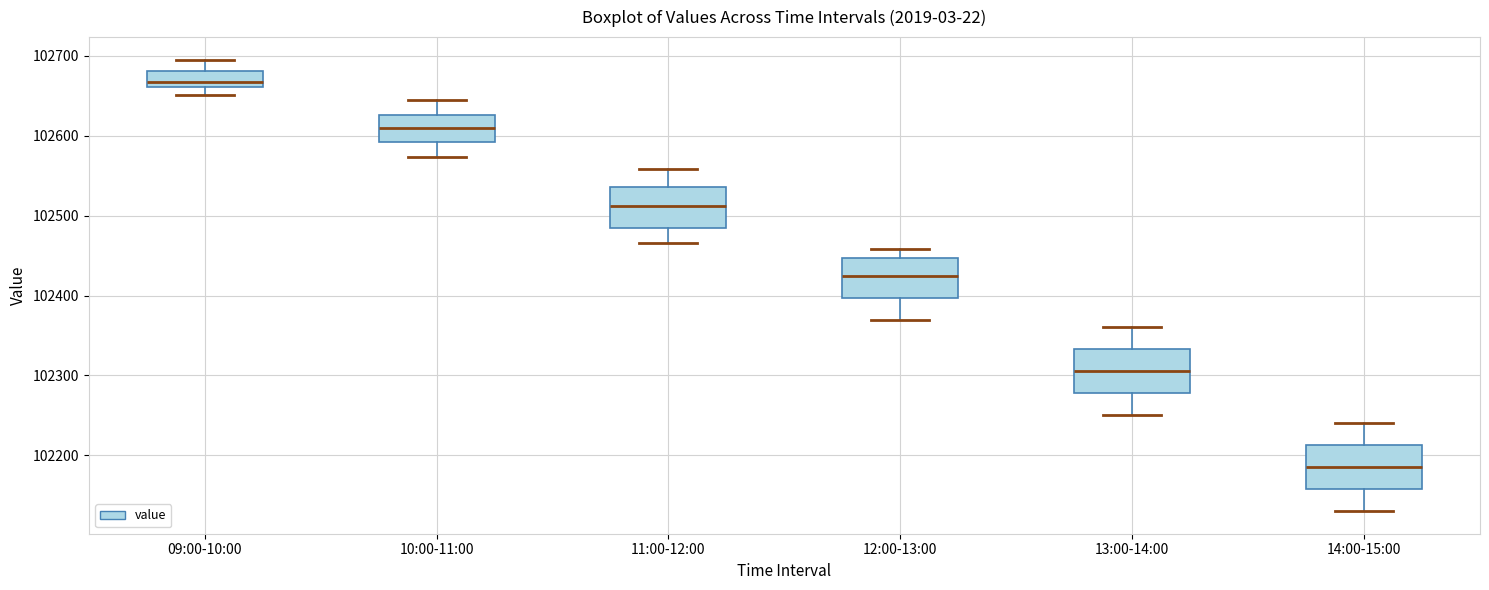

Which box has the highest median line?

09:00-10:00